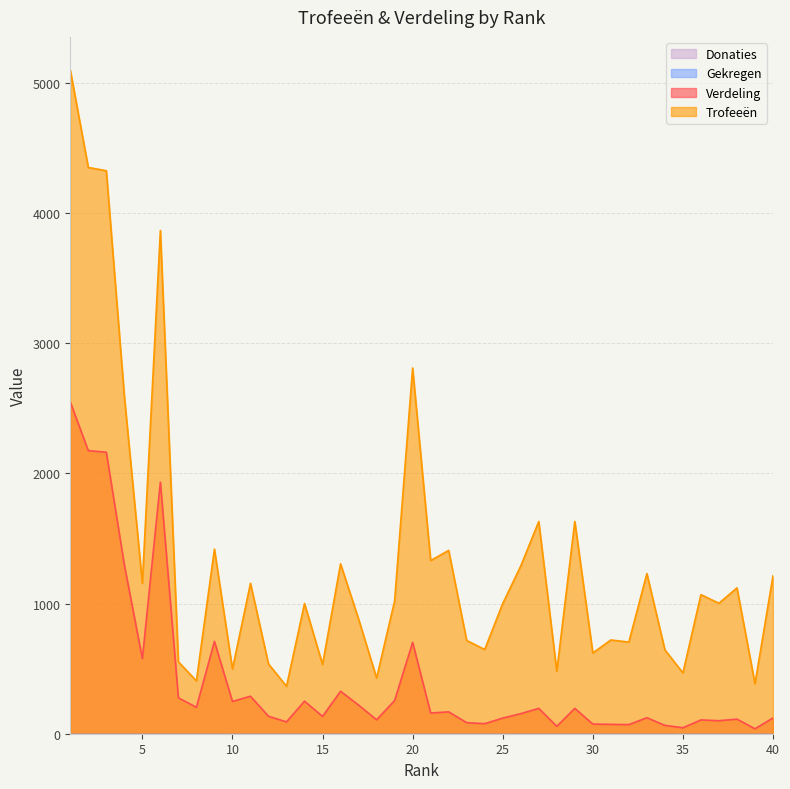

True or false: Verdeling and Trofeeën intersect in this chart.

False